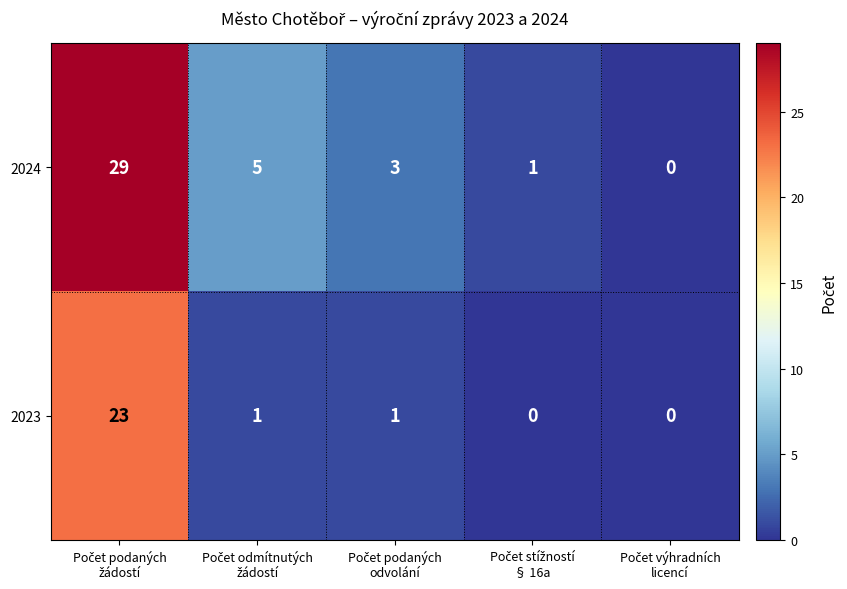

What is the maximum value shown in the chart?

29